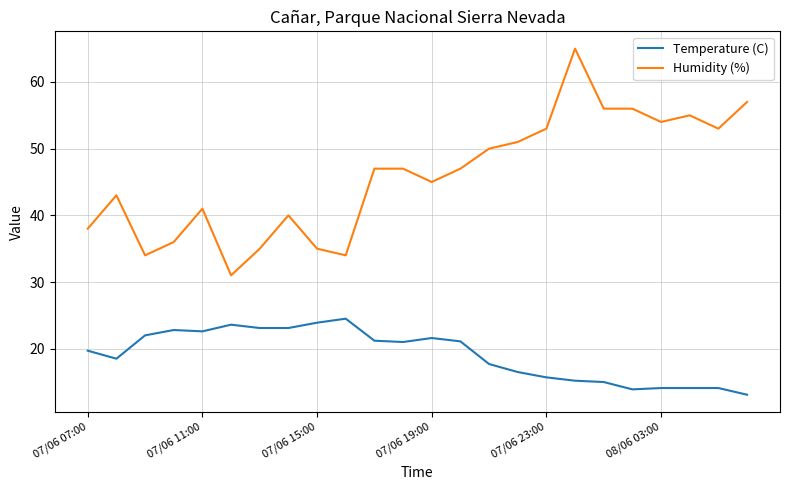

Rank the series by their average value, from lowest to highest.

Temperature (C), Humidity (%)